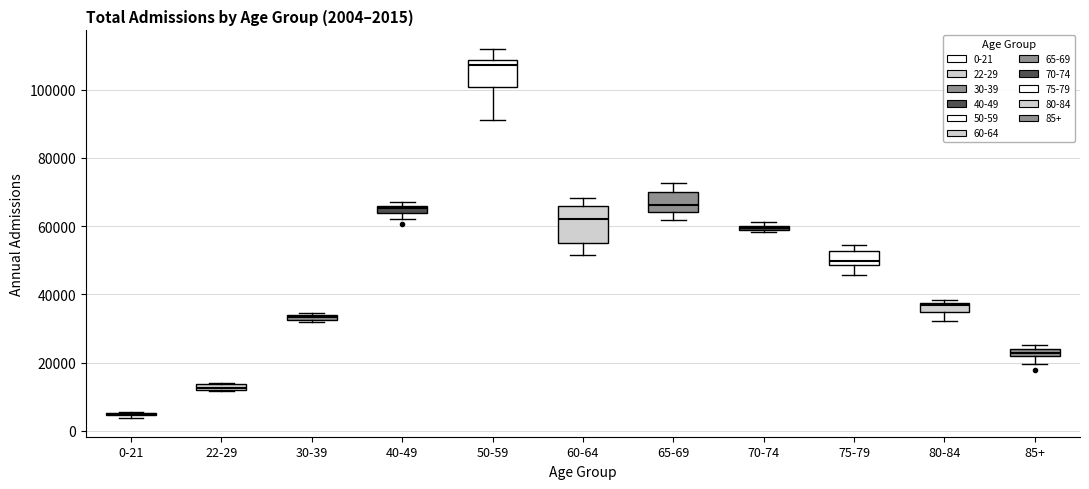

Comparing the boxes themselves (not the whiskers), which one is the tallest?

60-64